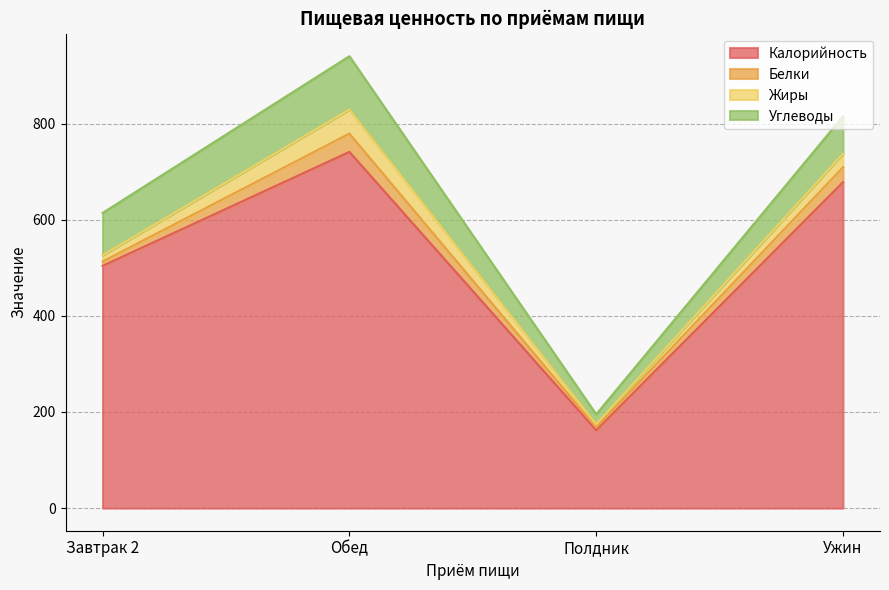

What is the average value of the Калорийность series?

521.2